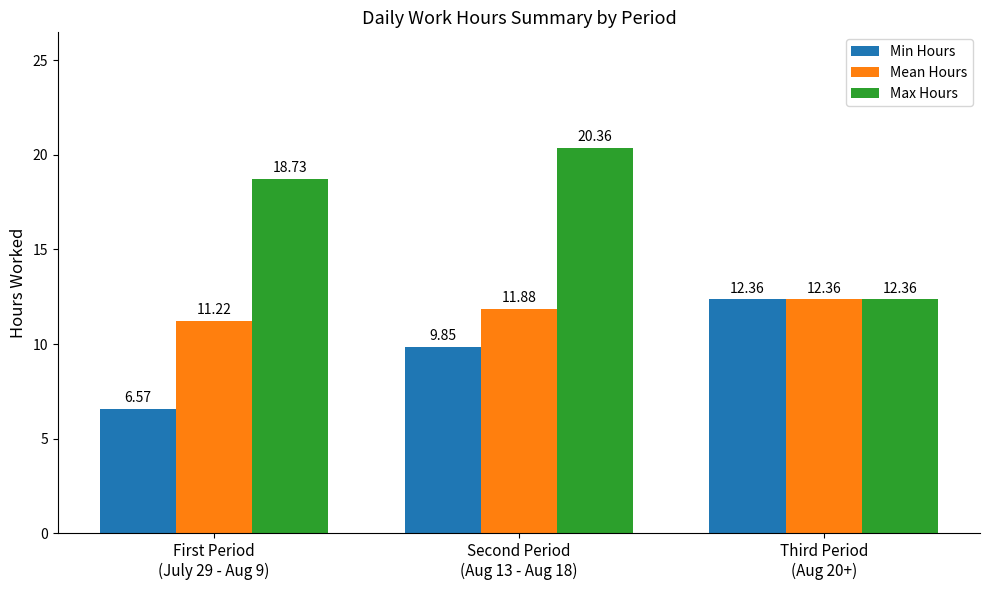

The Max Hours series shows 12.4 at Third Period
(Aug 20+). True or false?

True